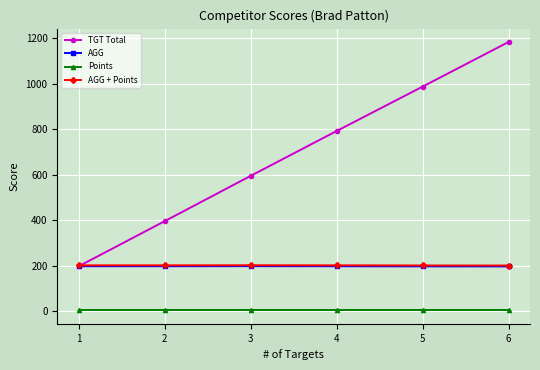

The value of AGG + Points at 6 is 201.2. True or false?

True